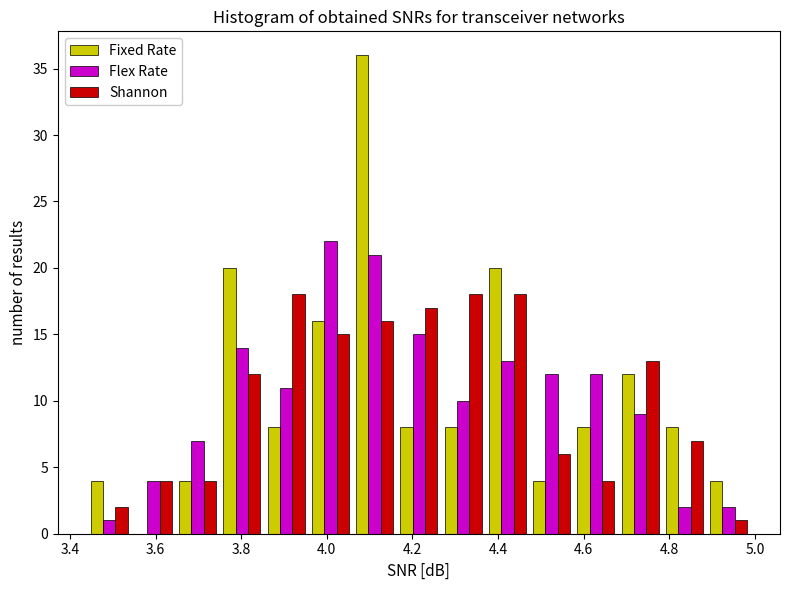

Reading left to right, transcribe this chart: for each range on the x-axis, give the height of each series' bar. Neither the bar edges nor the heights are printed on the chart, so give them approximately, as read against the axes.

3.44 to 3.54: Fixed Rate=4	Flex Rate=1	Shannon=2
3.54 to 3.64: Fixed Rate=0	Flex Rate=4	Shannon=4
3.64 to 3.76: Fixed Rate=4	Flex Rate=7	Shannon=4
3.76 to 3.86: Fixed Rate=20	Flex Rate=14	Shannon=12
3.86 to 3.96: Fixed Rate=8	Flex Rate=11	Shannon=18
3.96 to 4.06: Fixed Rate=16	Flex Rate=22	Shannon=15
4.06 to 4.16: Fixed Rate=36	Flex Rate=21	Shannon=16
4.16 to 4.26: Fixed Rate=8	Flex Rate=15	Shannon=17
4.26 to 4.38: Fixed Rate=8	Flex Rate=10	Shannon=18
4.38 to 4.48: Fixed Rate=20	Flex Rate=13	Shannon=18
4.48 to 4.58: Fixed Rate=4	Flex Rate=12	Shannon=6
4.58 to 4.68: Fixed Rate=8	Flex Rate=12	Shannon=4
4.68 to 4.78: Fixed Rate=12	Flex Rate=9	Shannon=13
4.78 to 4.88: Fixed Rate=8	Flex Rate=2	Shannon=7
4.88 to 5.00: Fixed Rate=4	Flex Rate=2	Shannon=1